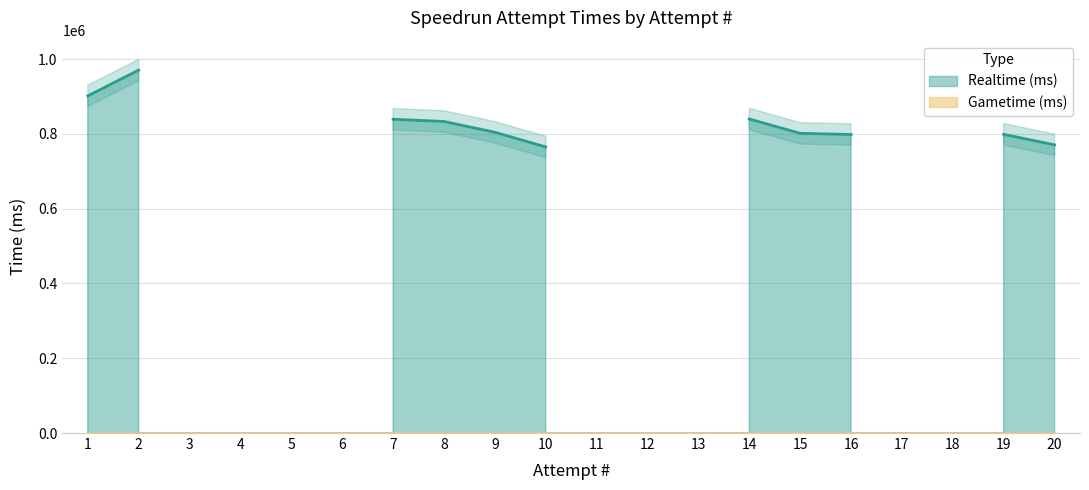

Rank the series by their average value, from lowest to highest.

Gametime (ms), Realtime (ms)